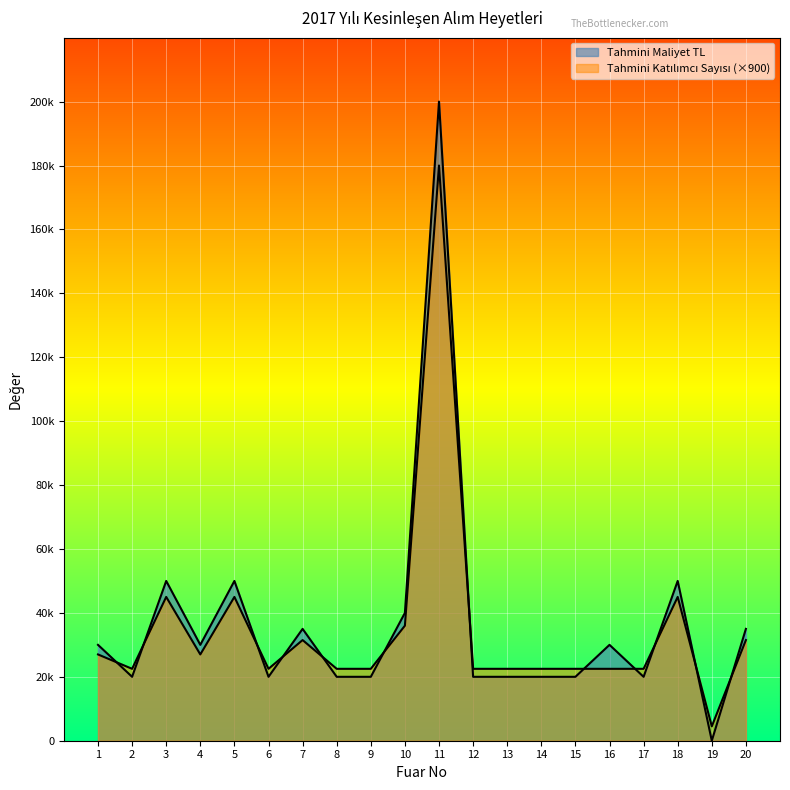

What is the spread (max minus min) of values at 17?

2500